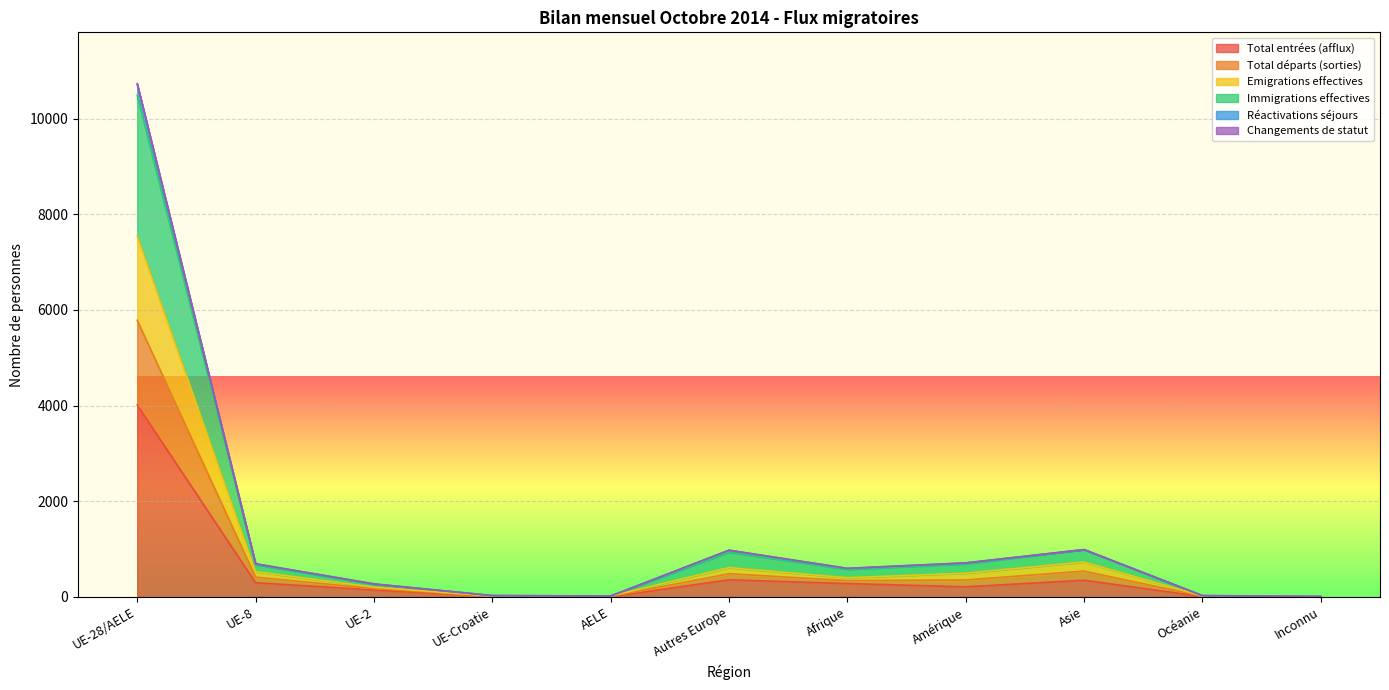

Which label corresponds to the largest value in the chart?

UE-28/AELE